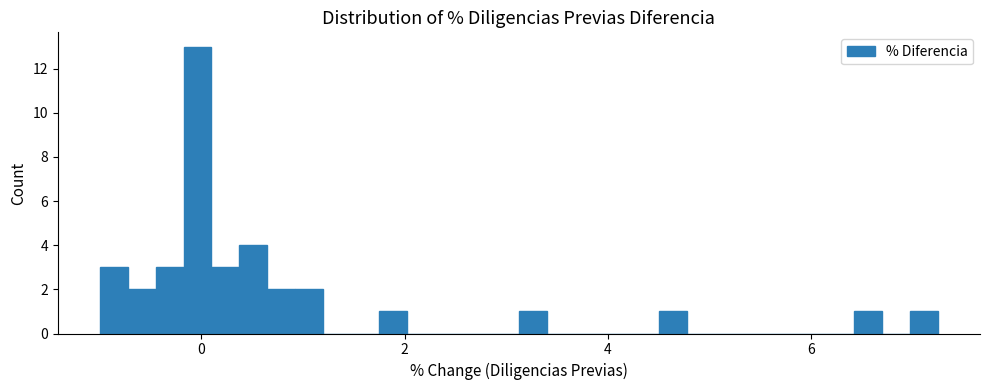

Around what value on the x-axis is the tallest bar? Give the approximate position of its centre, as read against the axis.

0.0